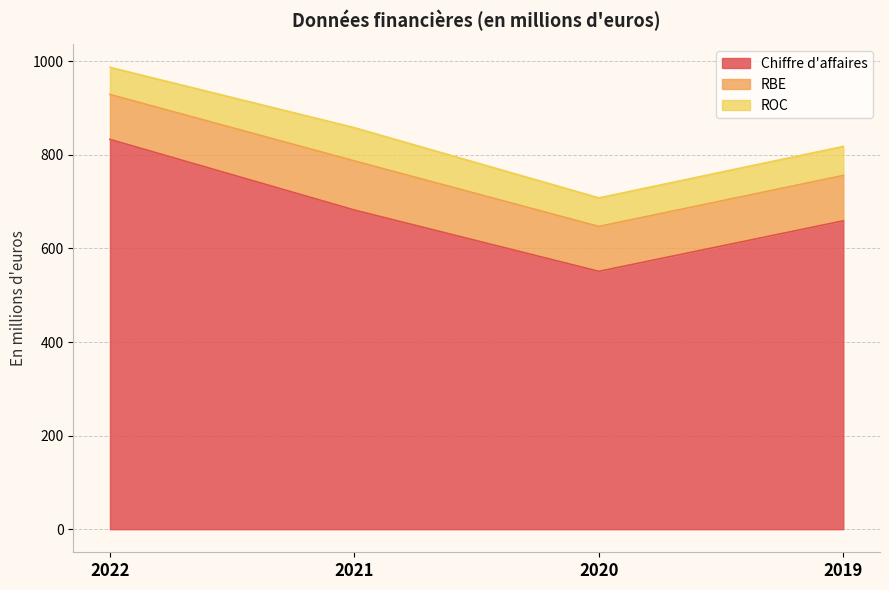

In Chiffre d'affaires, how many points are lower than both neighbors (excluding endpoints)?

1